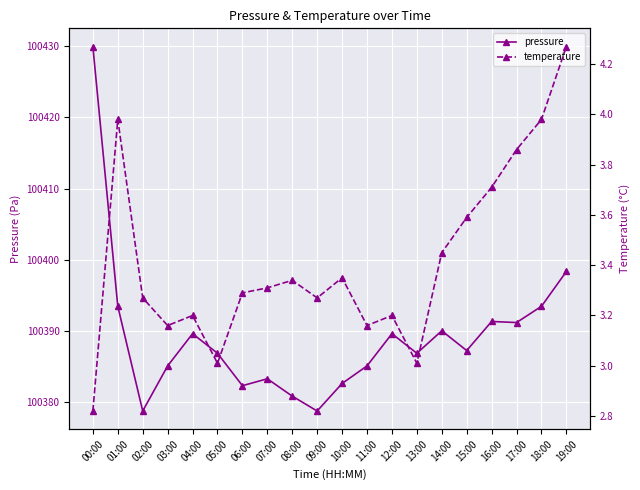

What is the label of the 2nd point from the left?

01:00